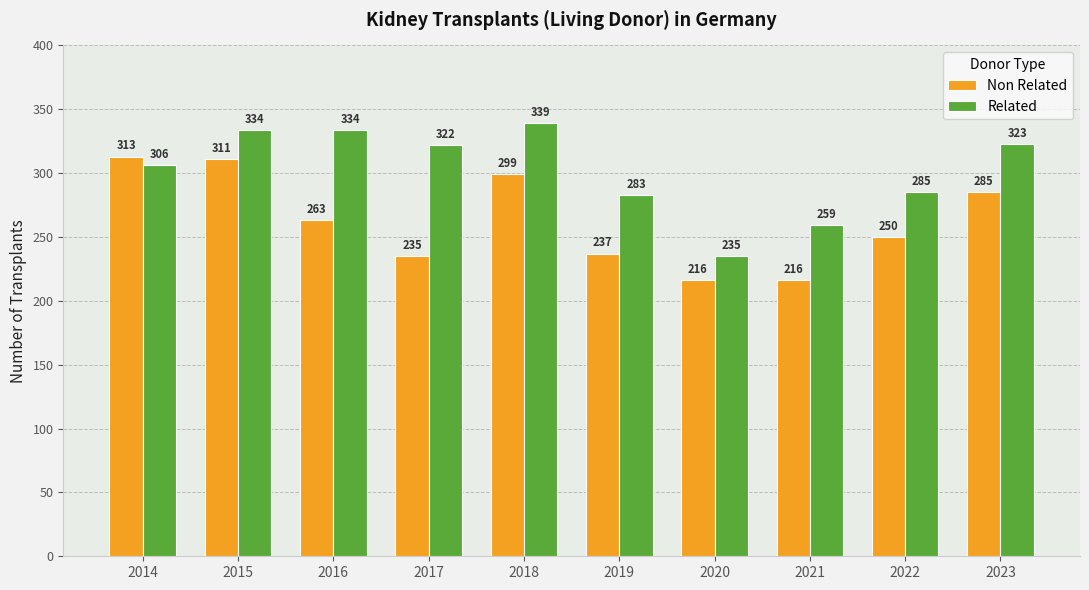

True or false: Non Related has a value of 136 at 2016.

False